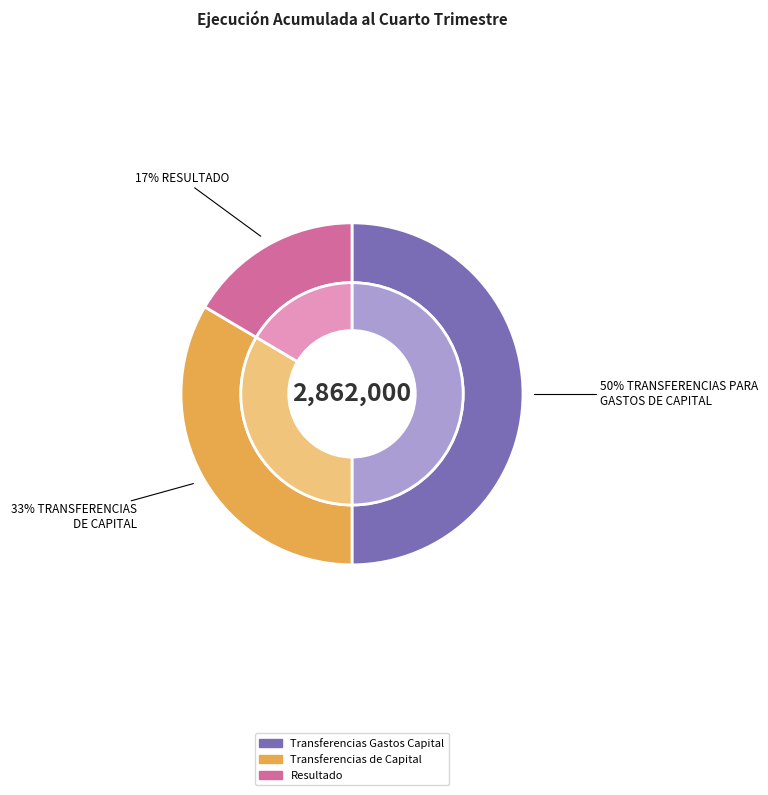

The RESULTADO slice represents 24% of the pie. True or false?

False